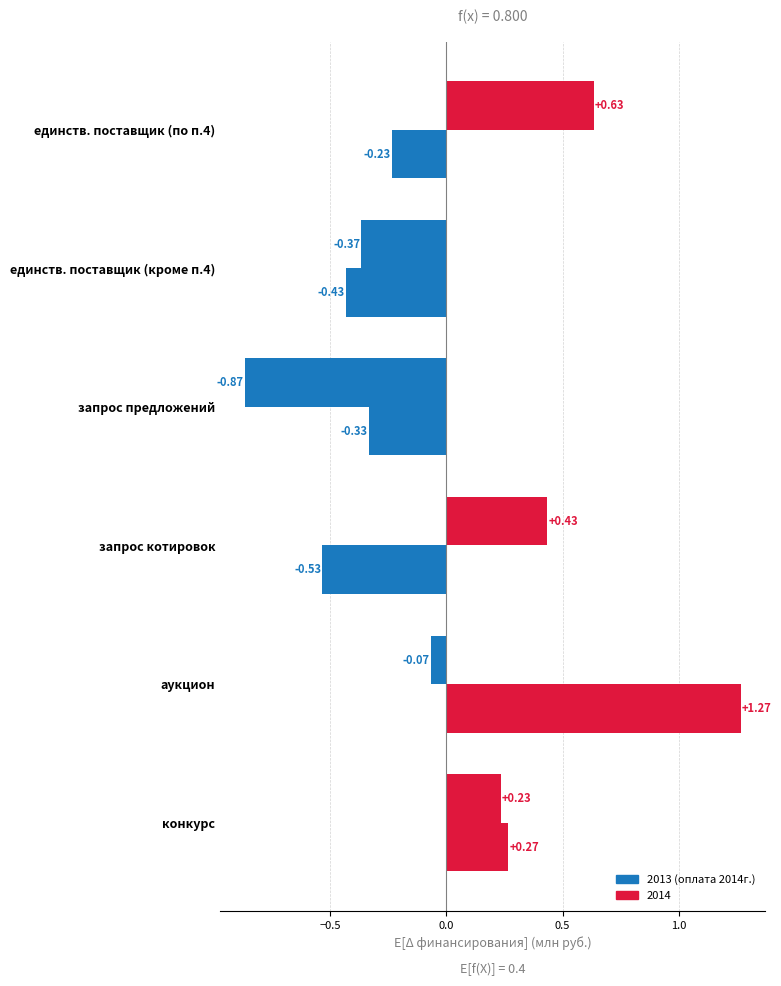

Count the number of categories in the chart.

6